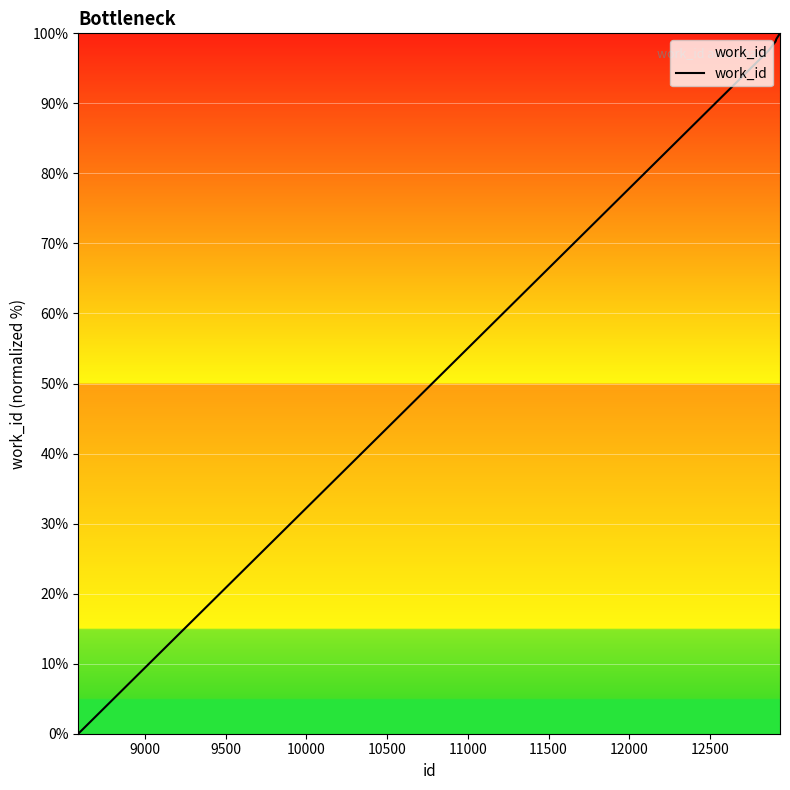

What is the greatest value displayed?

100.0